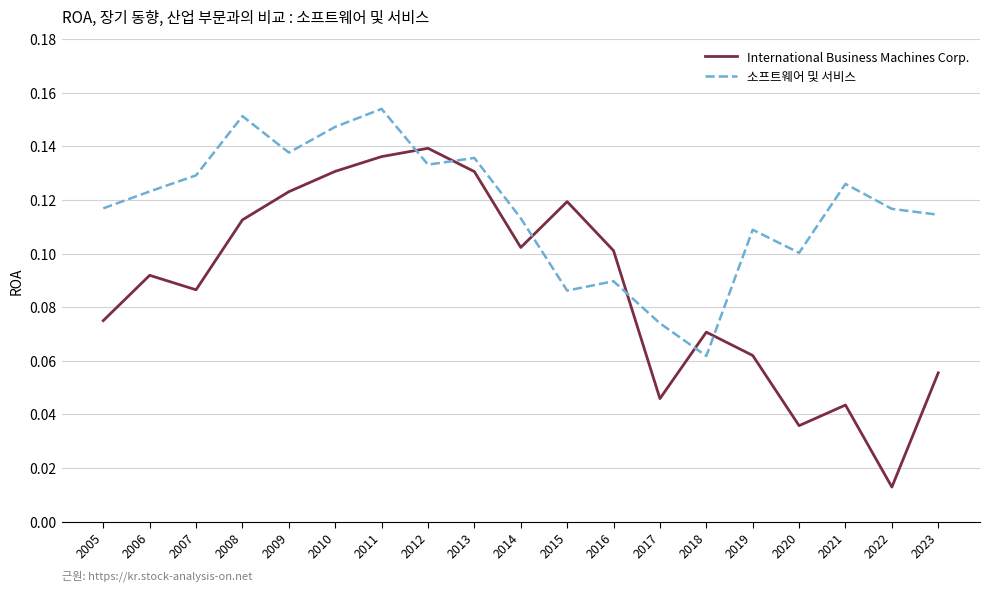

Which category has the highest value in the 소프트웨어 및 서비스 series?

2011